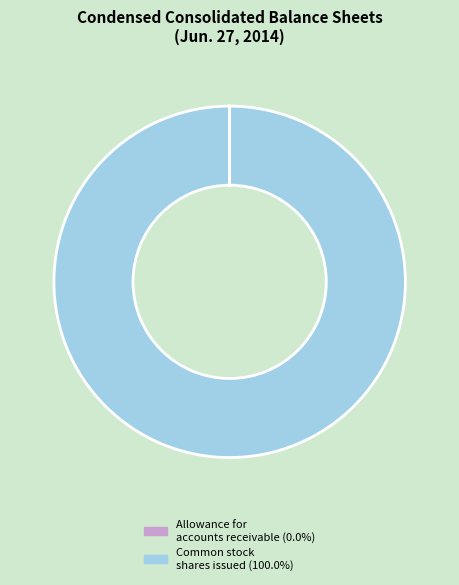

Is there any slice that represents more than half of the pie?

Yes